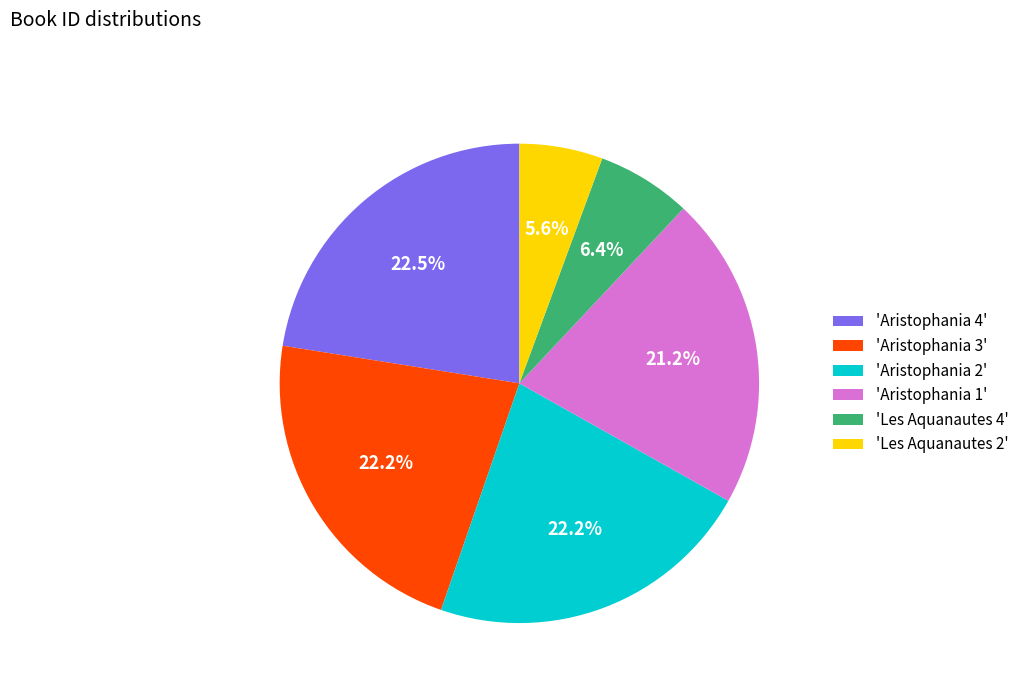

What is the smallest slice in the pie chart?

'Les Aquanautes 2'